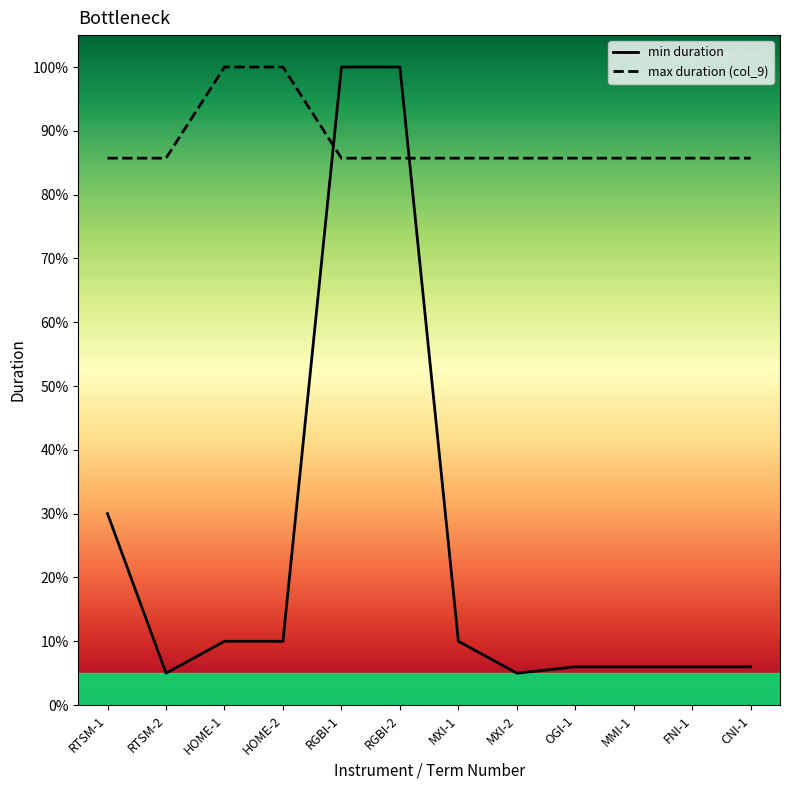

What is the label of the 10th point from the right?

HOME-1